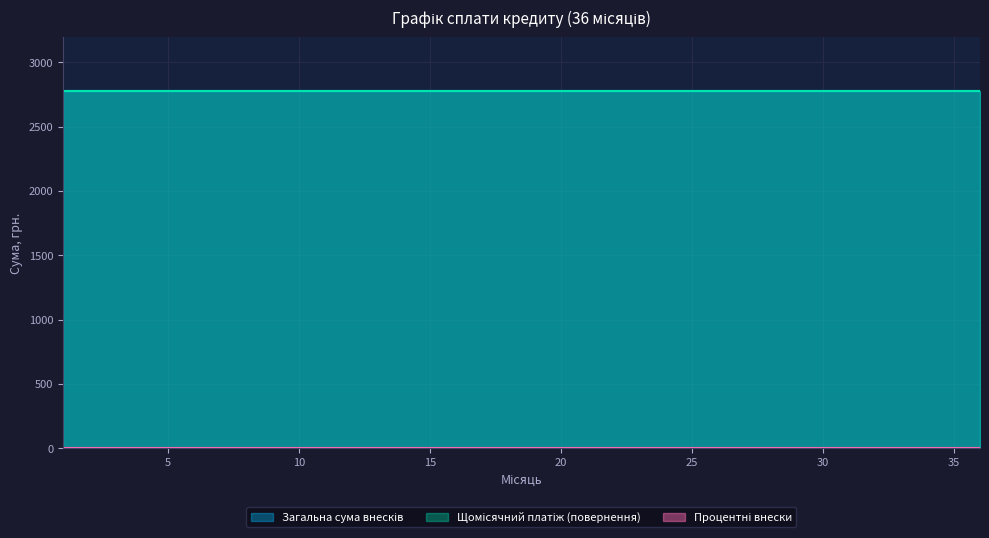

Is it true that Щомісячний платіж (повернення) equals 2777.8 at 15?

True